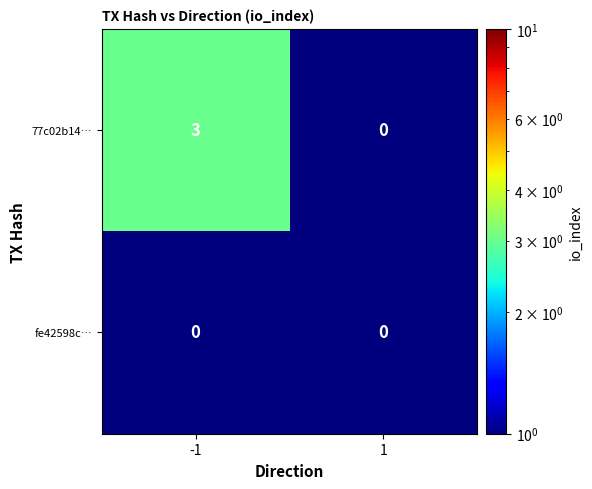

Rank the series by their maximum value, from highest to lowest.

77c02b14…, fe42598c…